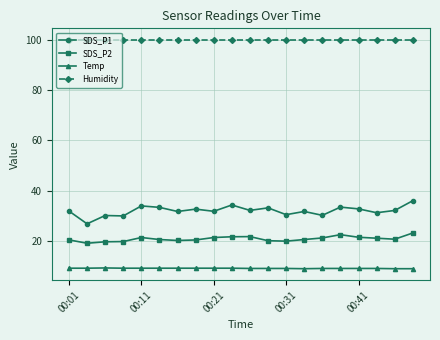

Rank the series by their maximum value, from lowest to highest.

Temp, SDS_P2, SDS_P1, Humidity